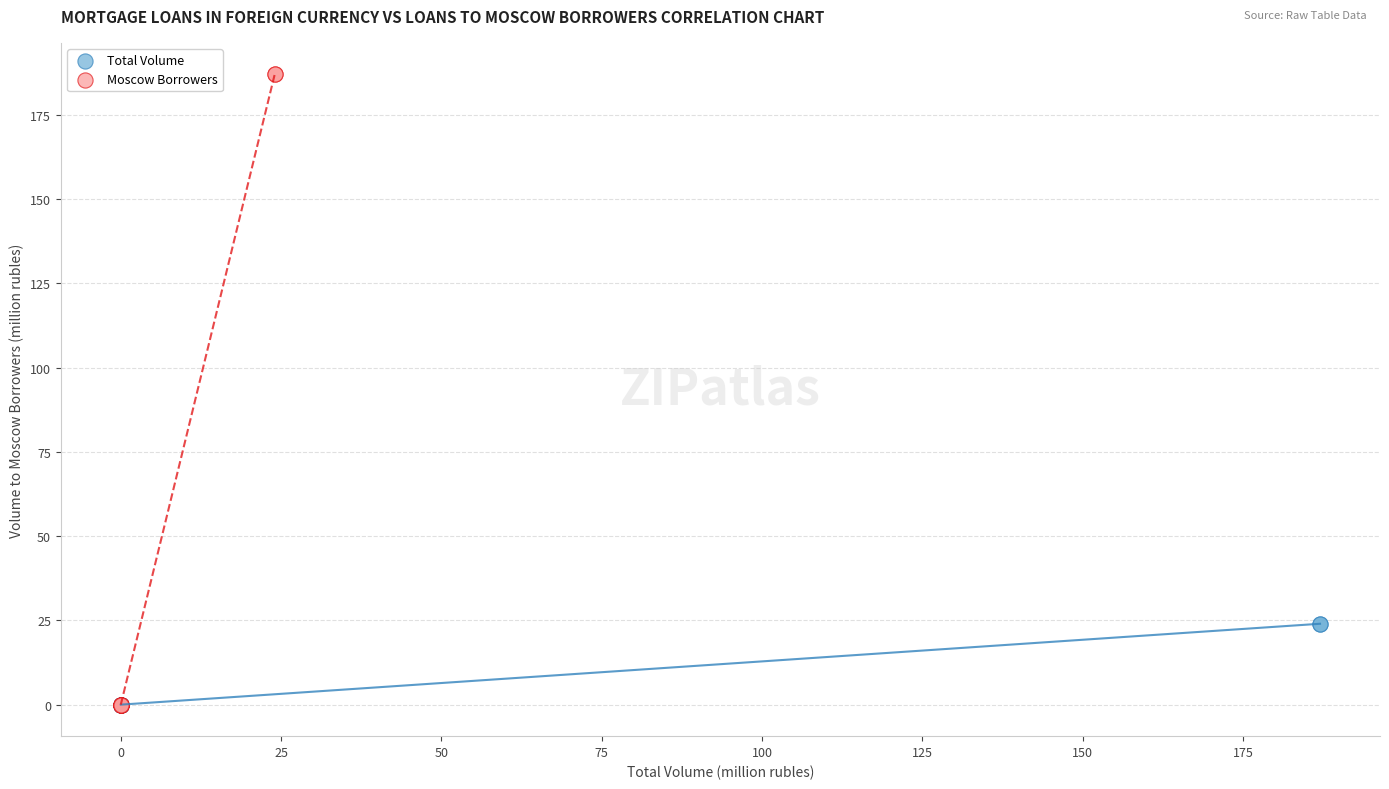

Which series has the widest spread of Y values?

Moscow Borrowers